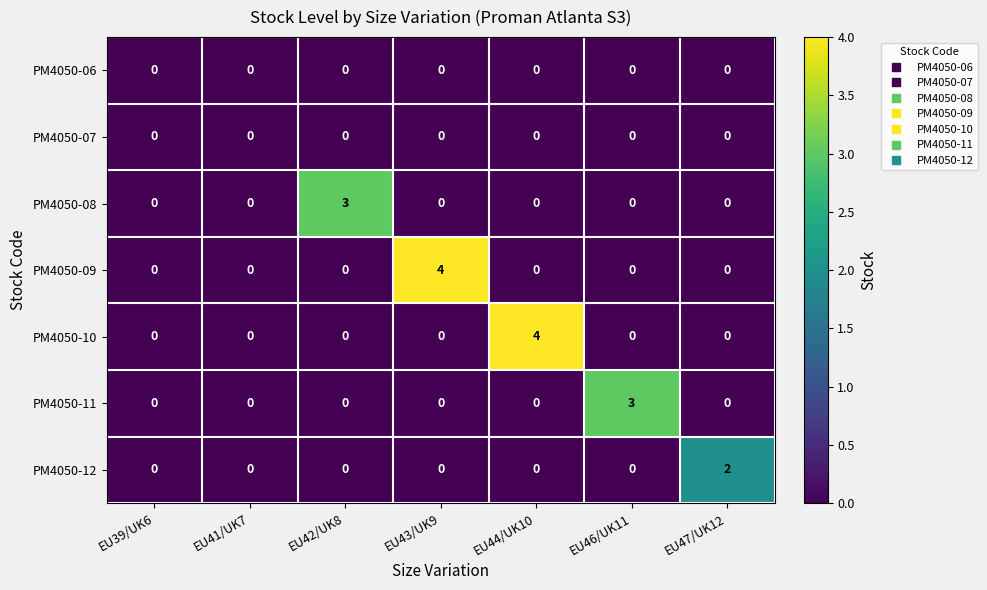

Count the number of categories in the chart.

7